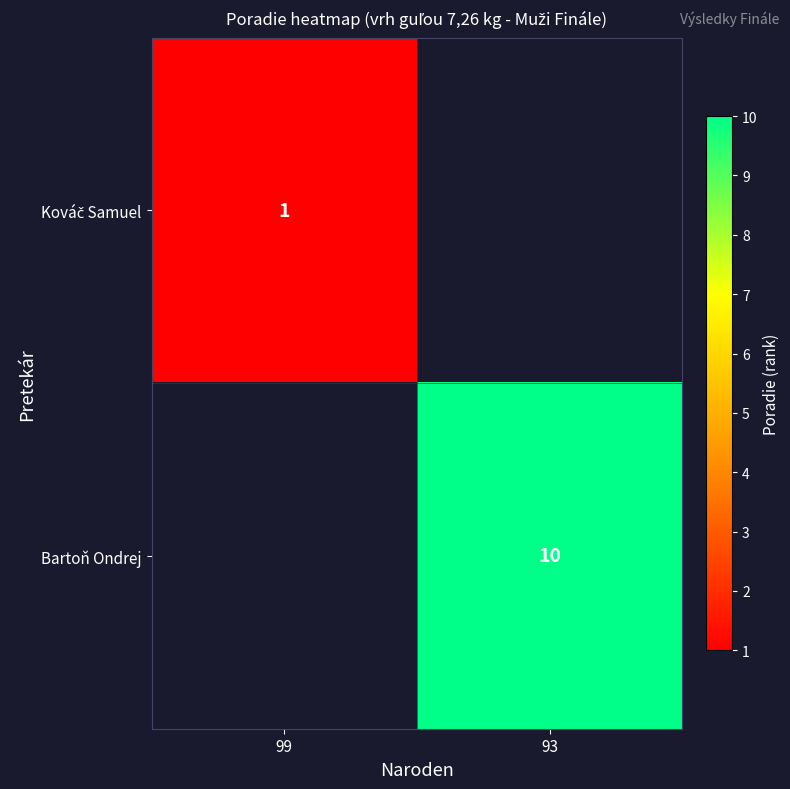

The Bartoň Ondrej series shows 10 at 93. True or false?

True